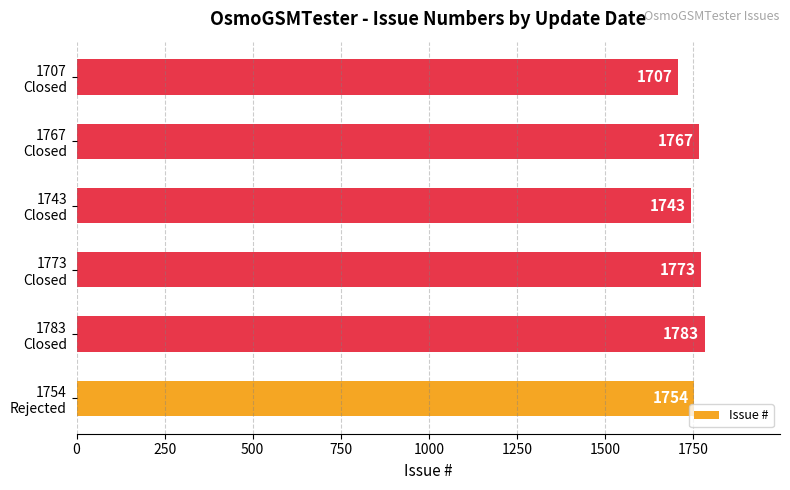

Reading bottom to top, transcribe all the data shown in this chart.

1754	1783	1773	1743	1767	1707